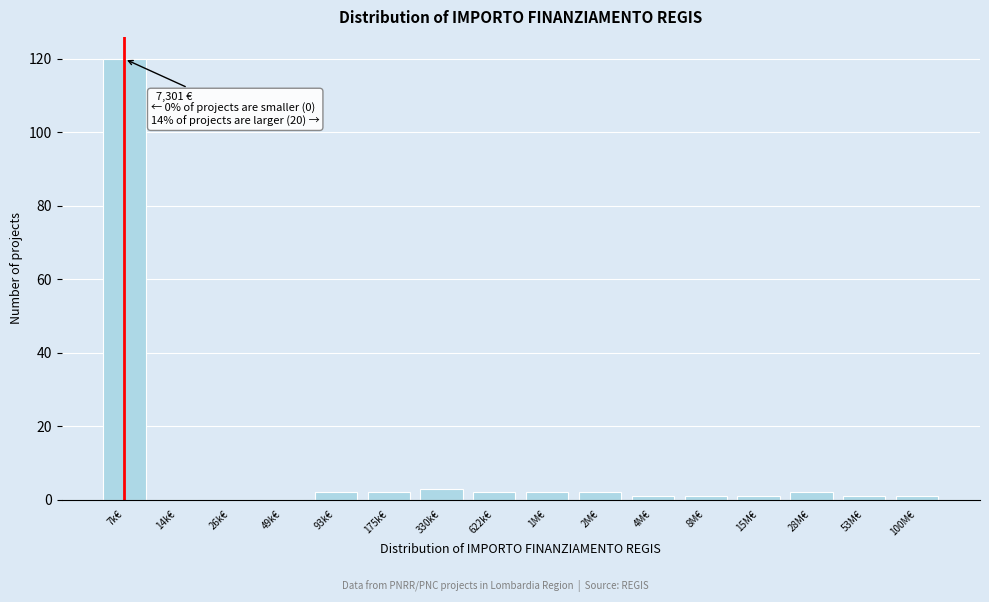

Reading left to right, extract all data points from this chart.

7k€=120	14k€=0	26k€=0	49k€=0	93k€=2	175k€=2	330k€=3	622k€=2	1M€=2	2M€=2	4M€=1	8M€=1	15M€=1	28M€=2	53M€=1	100M€=1